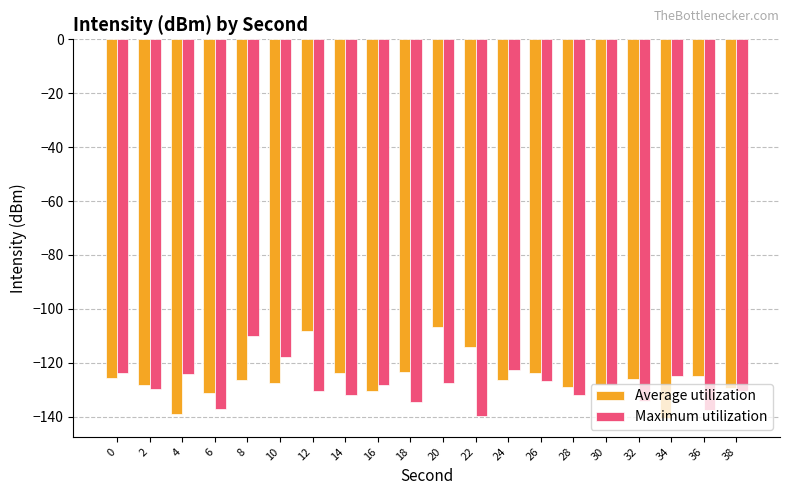

Are the bars grouped side by side (vs. stacked)?

Yes